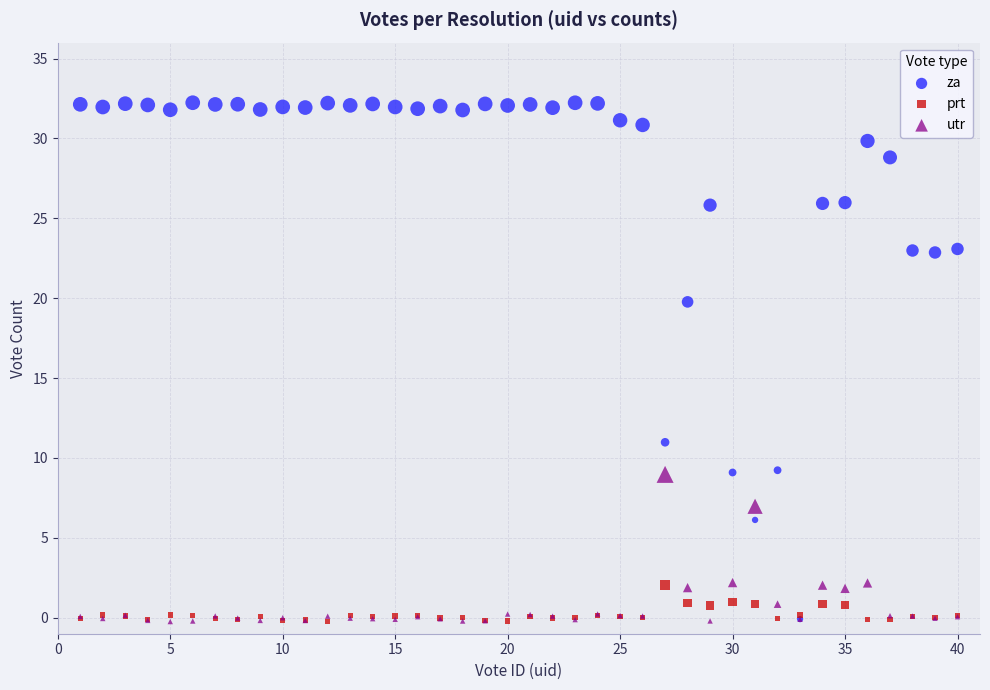

Across all series, what Y value is closest to 15?

11.0